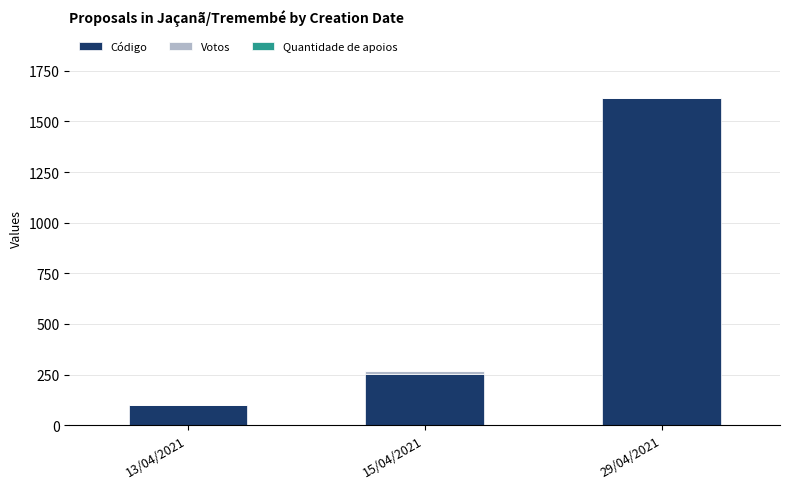

Which category has the highest value in the Código series?

29/04/2021